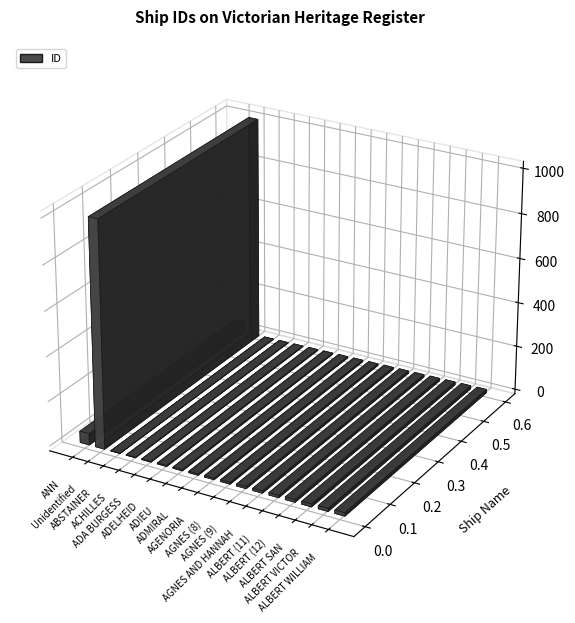

Approximately how many times larger is the value at ADIEU compared to ACHILLES?

2.5